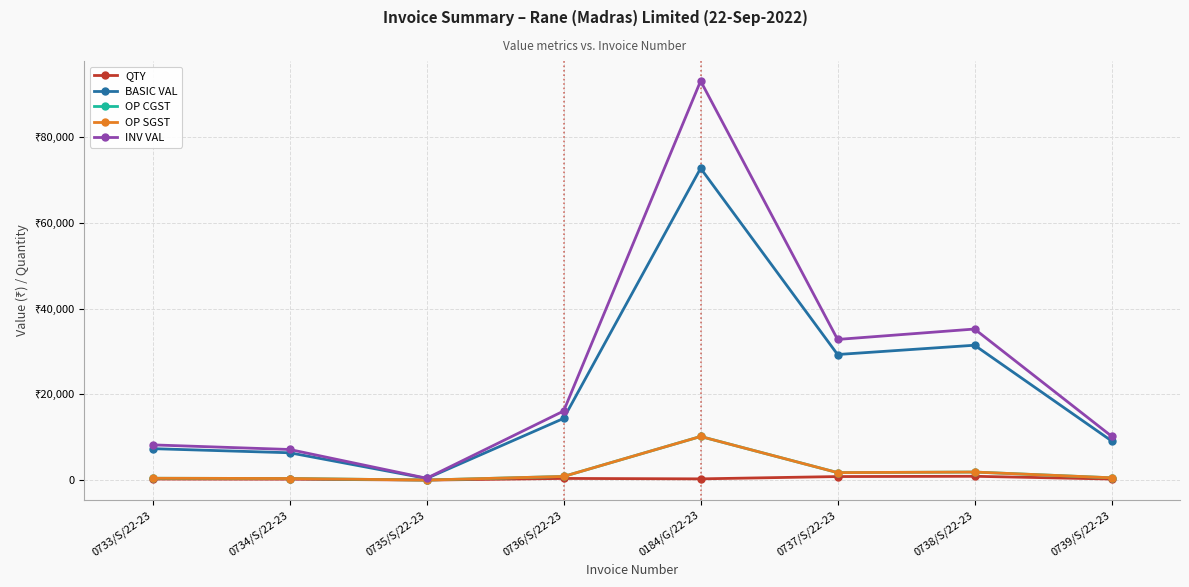

At how many categories does at least one series exceed 4088?

7